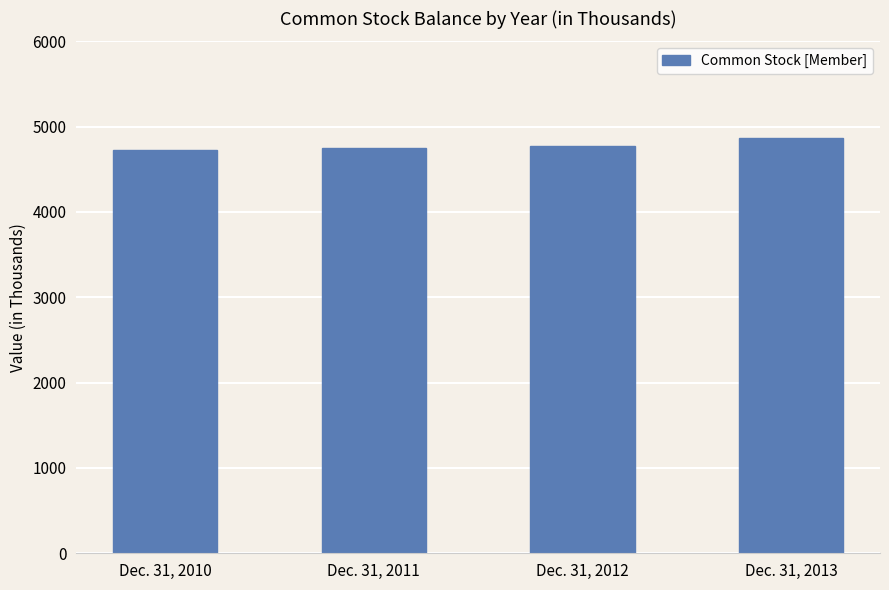

What is the change in value from Dec. 31, 2011 to Dec. 31, 2013?

+122